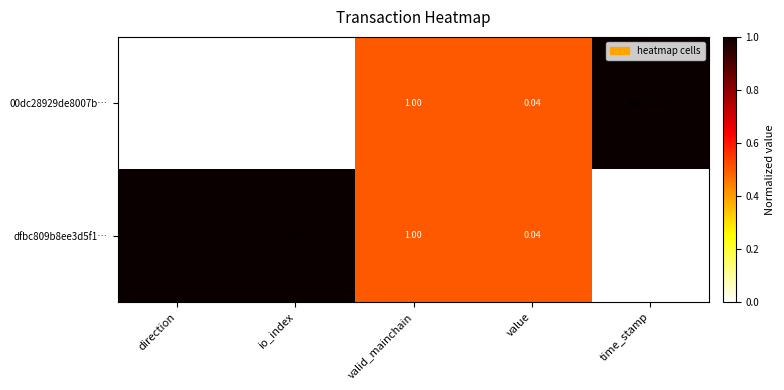

At which label does 00dc28929de8007b… first exceed 1?

io_index